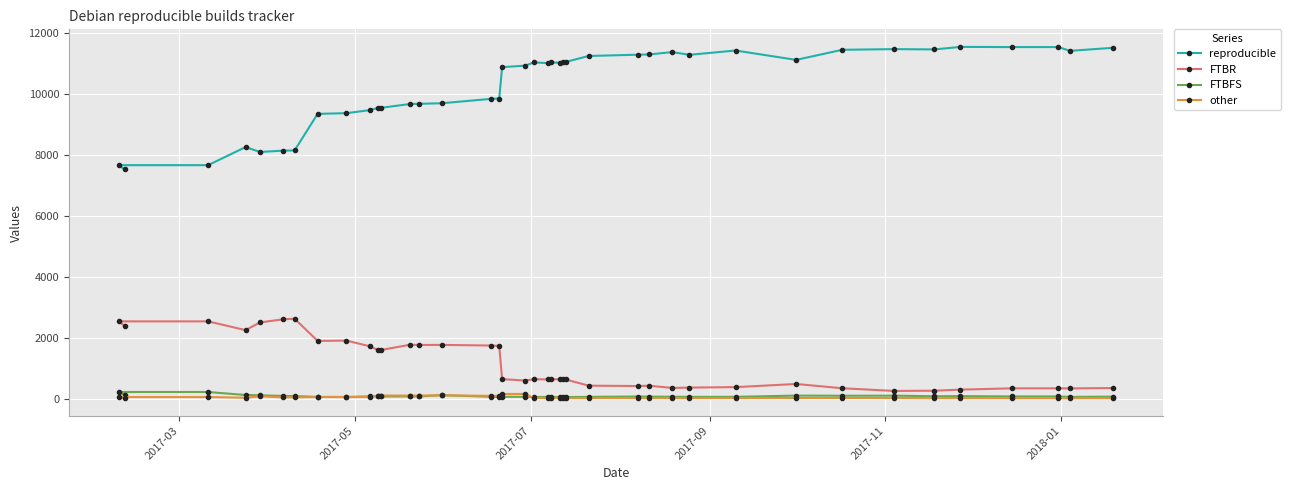

What is the lowest value of the reproducible series?

7515